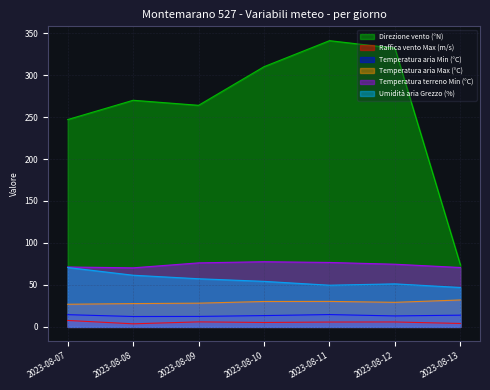

List the labels in order of Temperatura aria Min (°C) value, smallest first.

2023-08-08, 2023-08-09, 2023-08-12, 2023-08-10, 2023-08-13, 2023-08-07, 2023-08-11